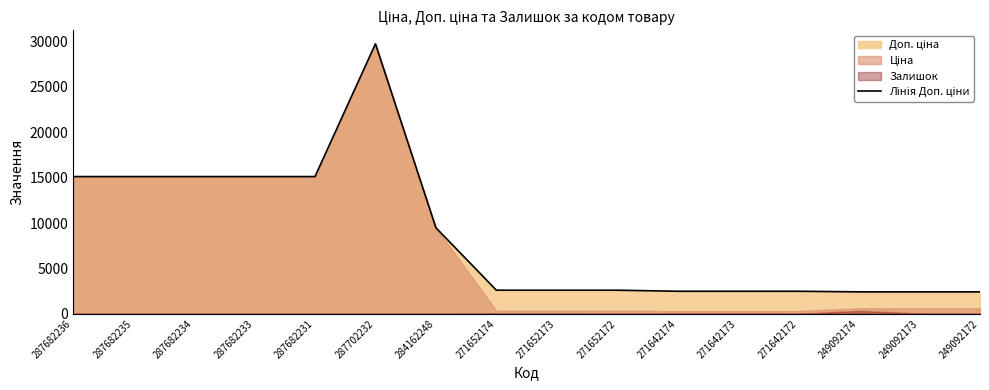

What is the difference between the maximum and second lowest values?

27332.4